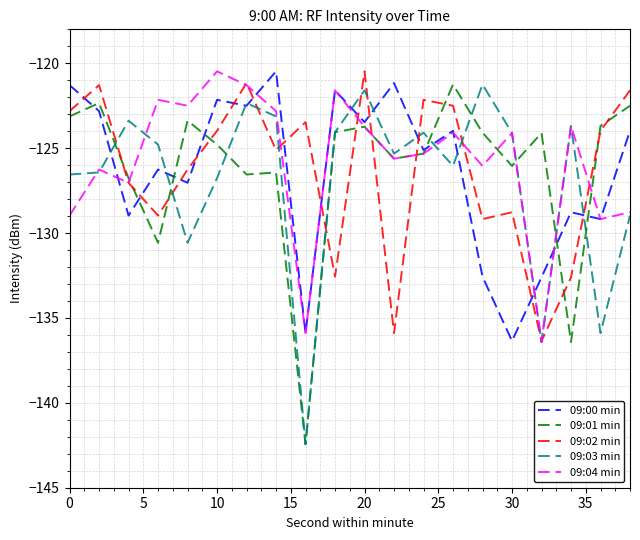

Which series ends up on top after the final intersection of 09:01 min and 09:02 min?

09:02 min